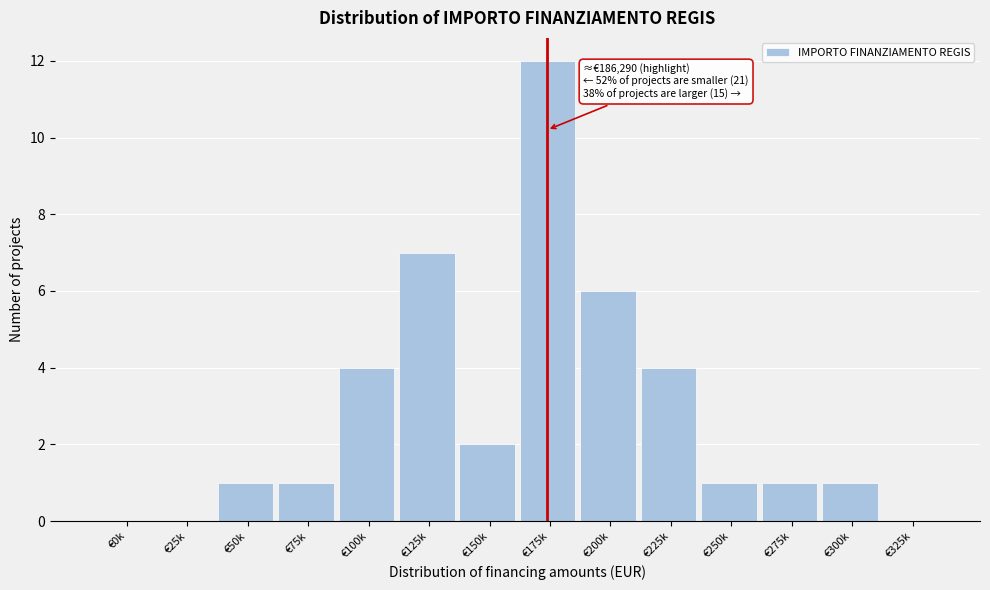

Reading right to left, transcribe all the data shown in this chart.

€325k=0	€300k=1	€275k=1	€250k=1	€225k=4	€200k=6	€175k=12	€150k=2	€125k=7	€100k=4	€75k=1	€50k=1	€25k=0	€0k=0